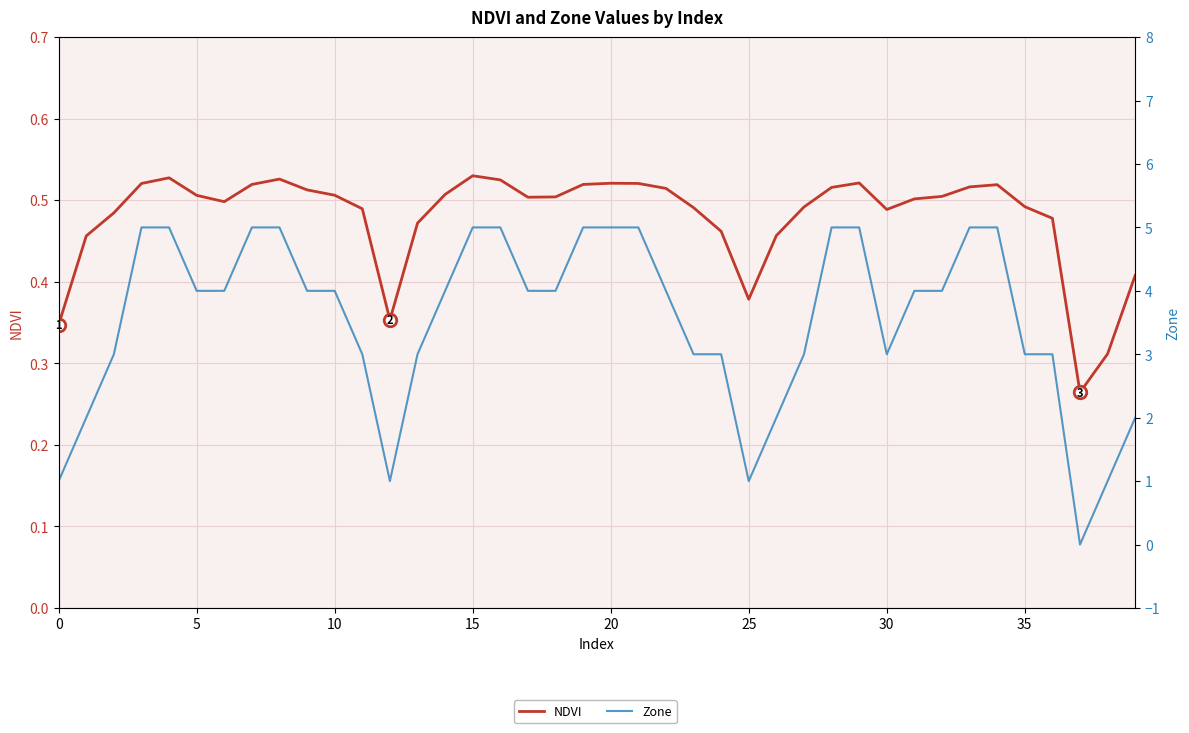

What is the value of the Zone point at the 24th from the left?

3.0